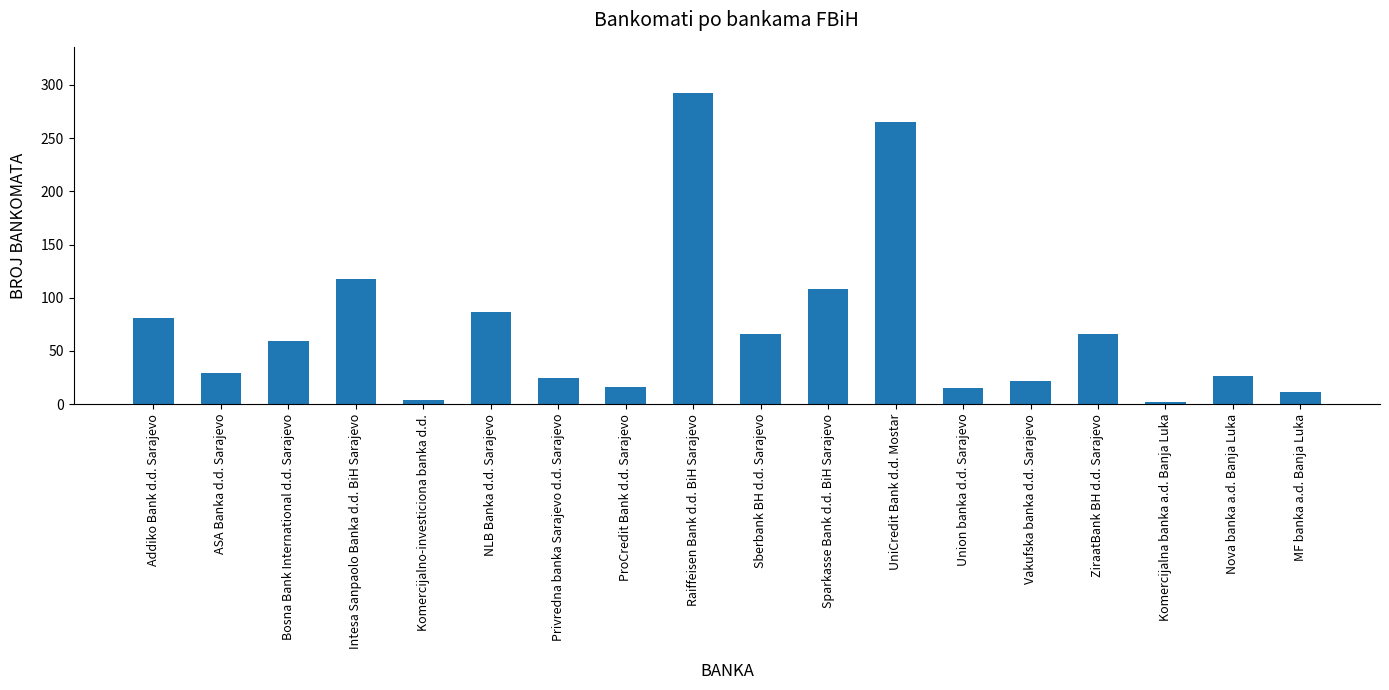

The value at ProCredit Bank d.d. Sarajevo is 16. True or false?

True